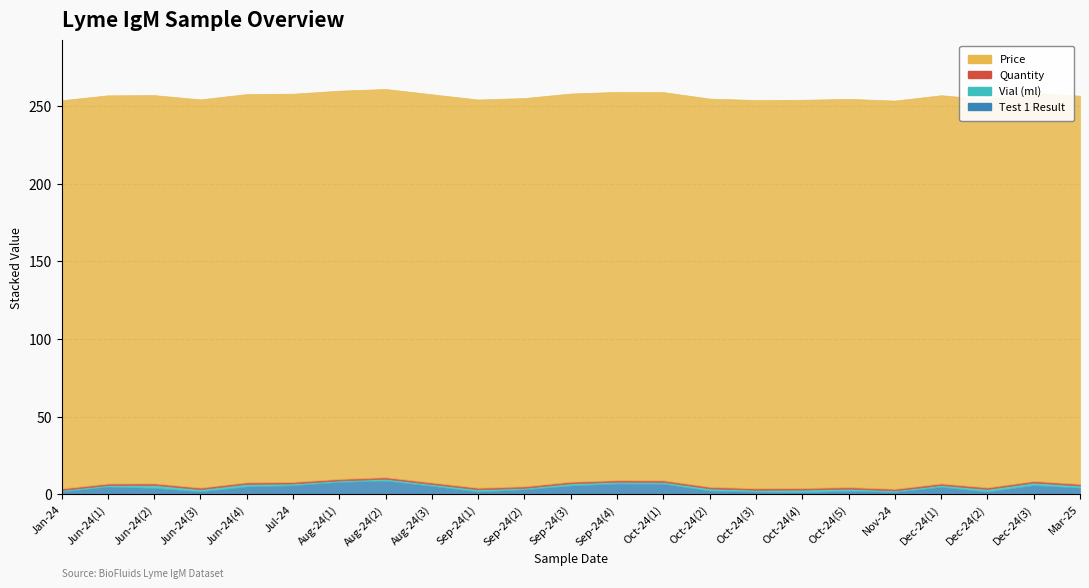

What is the difference between the Vial (ml) values at Sep-24(3) and Aug-24(1)?

0.5